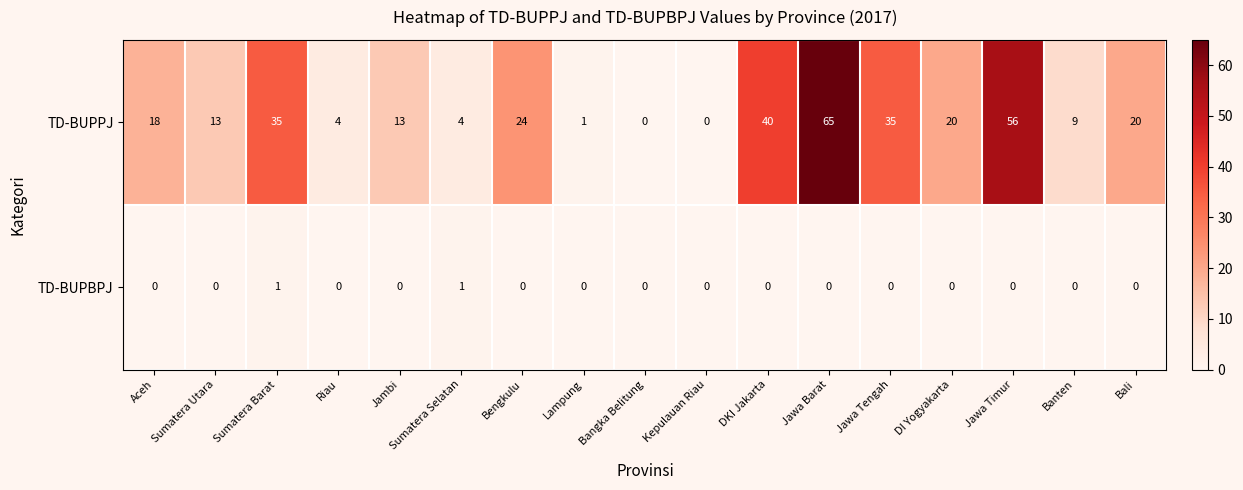

Which series changed the most between Sumatera Utara and Jawa Timur?

TD-BUPPJ